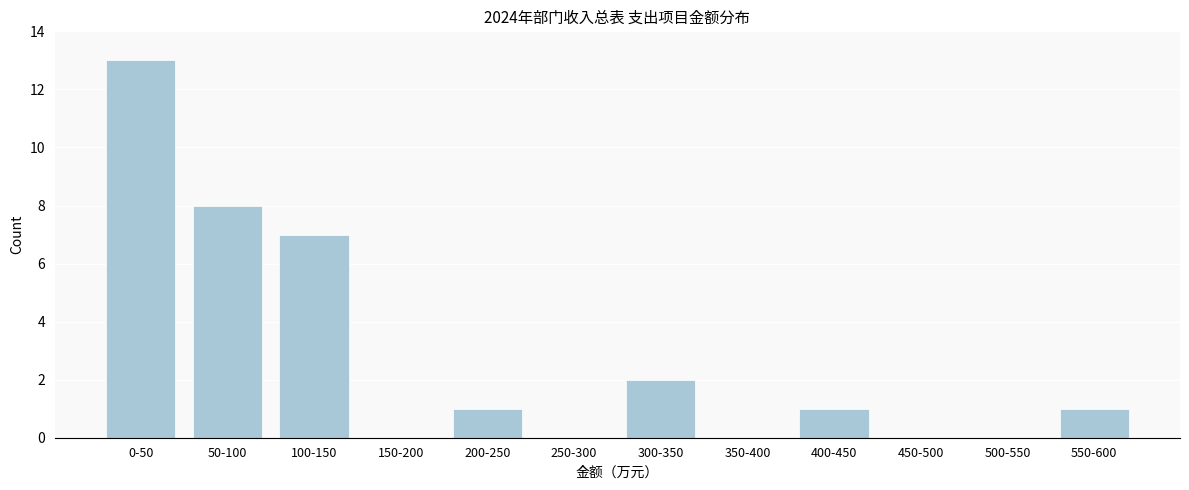

Reading right to left, transcribe all the data shown in this chart.

550-600=1	500-550=0	450-500=0	400-450=1	350-400=0	300-350=2	250-300=0	200-250=1	150-200=0	100-150=7	50-100=8	0-50=13